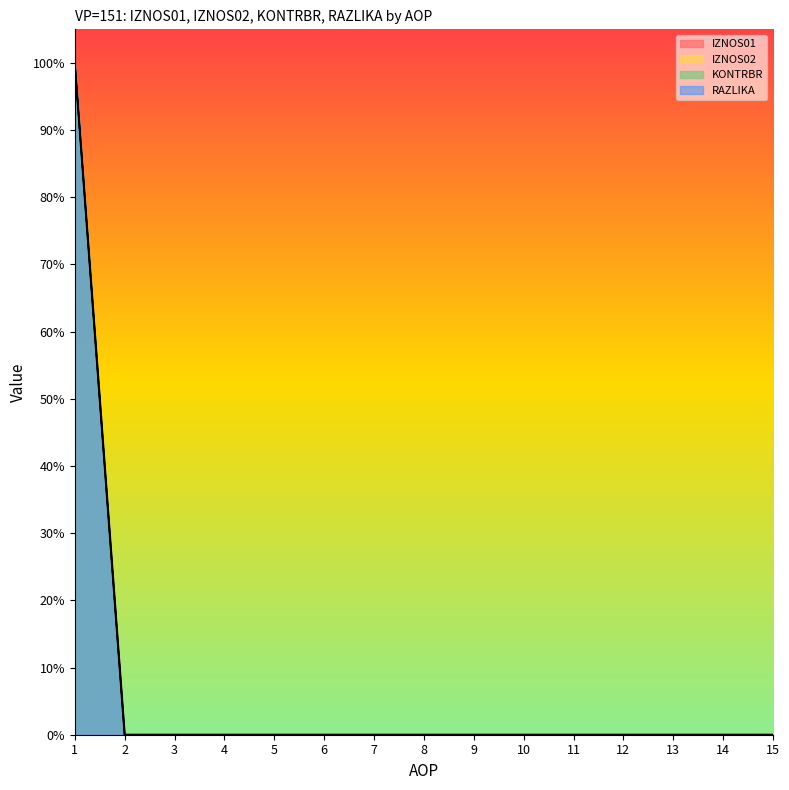

The value of RAZLIKA at 14 is -37. True or false?

False